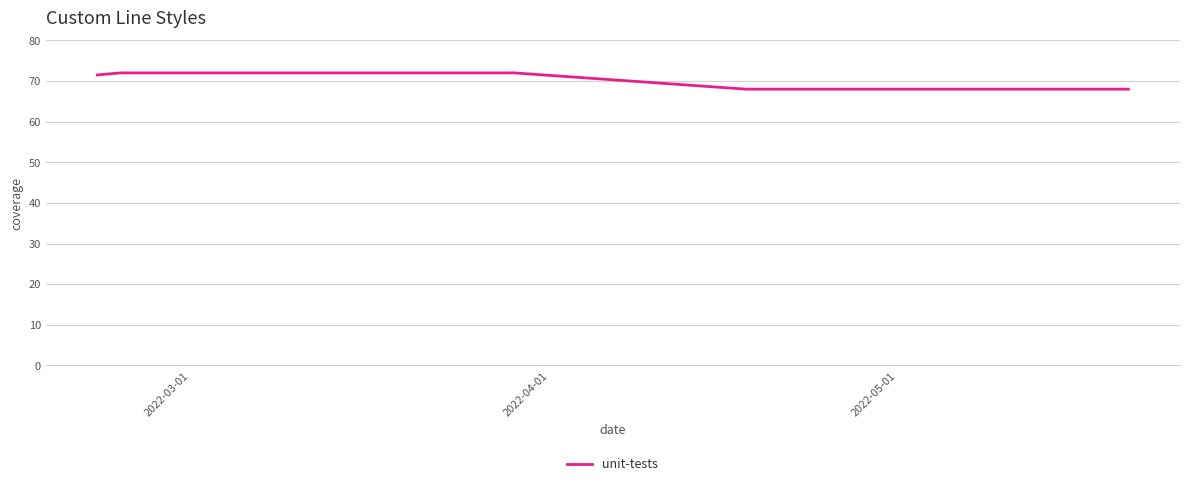

What is the difference between the second highest and second lowest values?

4.0